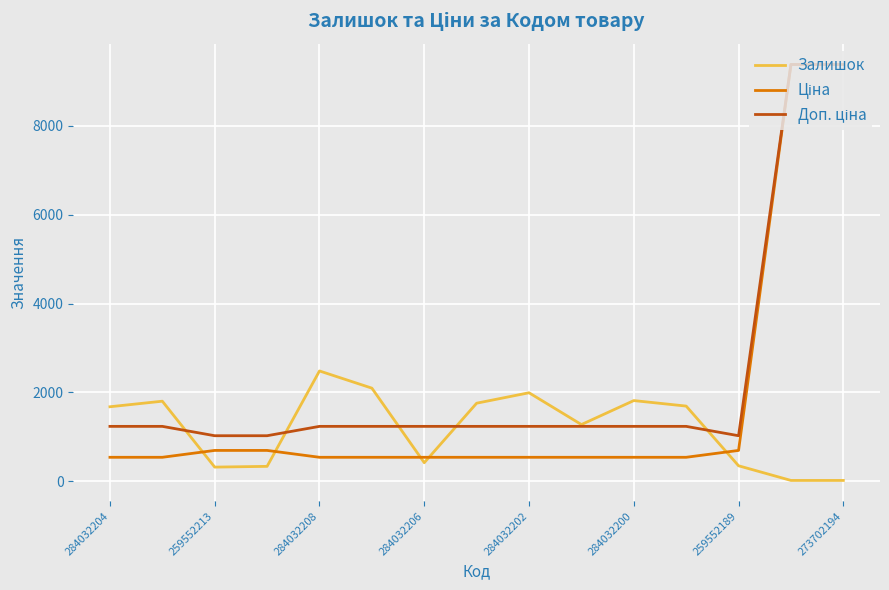

What is the maximum value shown in the chart?

9384.0